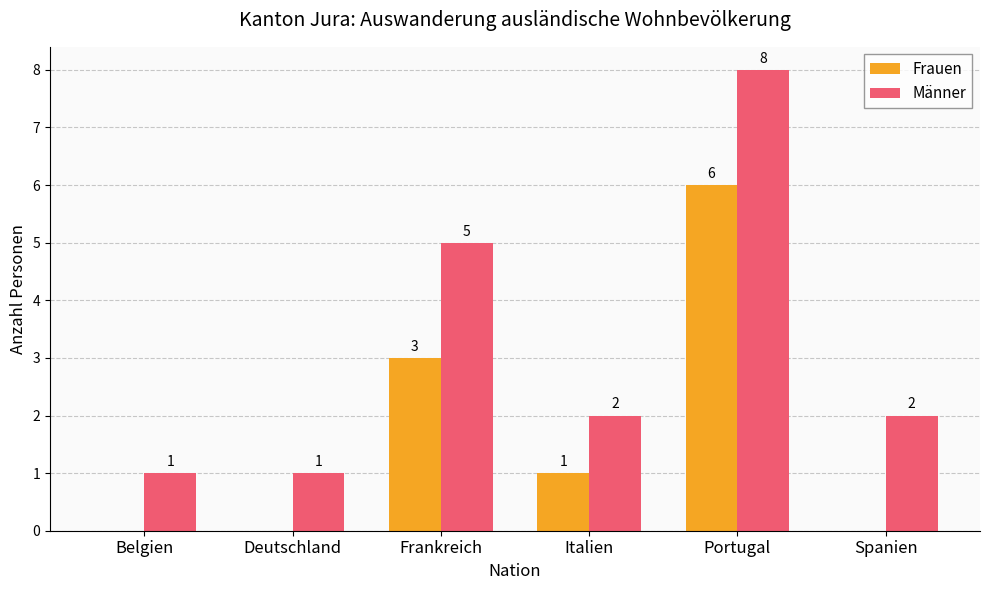

Which category has the highest value in the Männer series?

Portugal